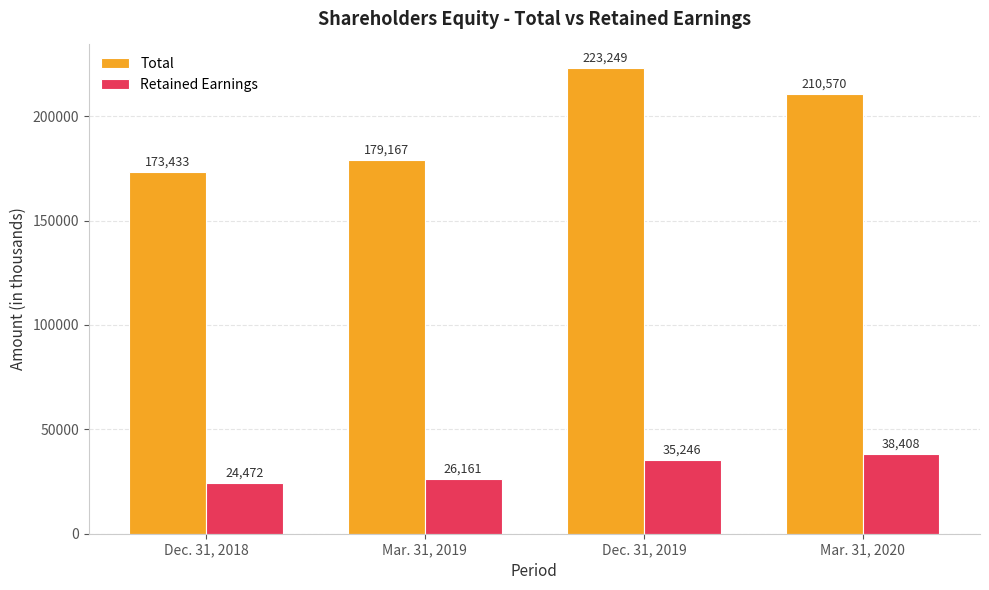

Which series has the widest spread of values?

Total